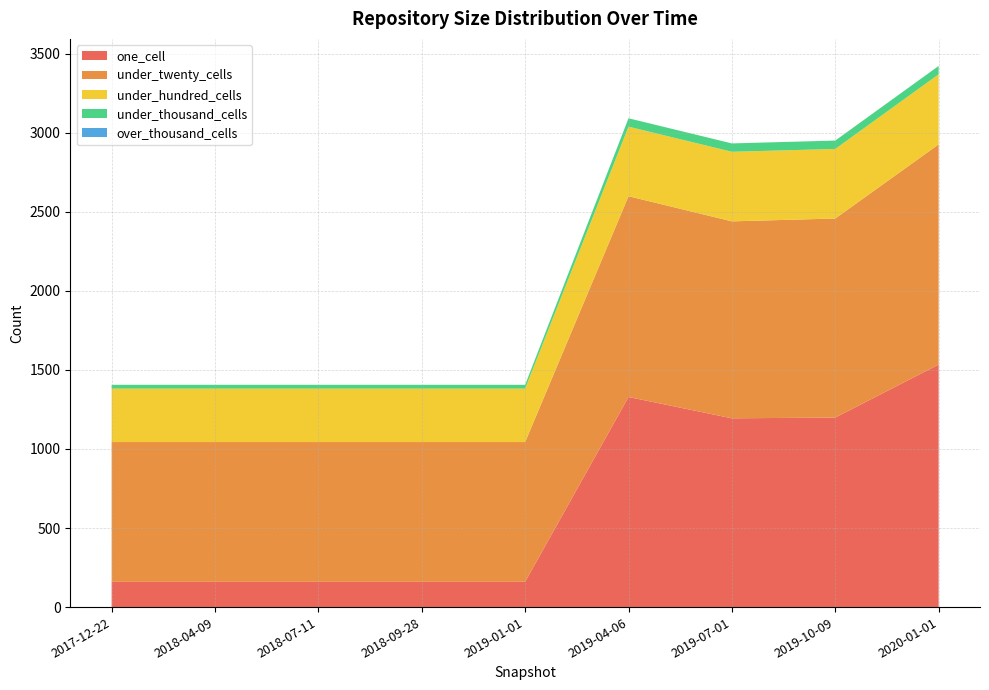

Reading left to right, extract all data points from this chart.

one_cell: 160	160	160	160	160	1329	1194	1199	1534
under_twenty_cells: 884	884	884	884	884	1270	1246	1259	1393
under_hundred_cells: 338	338	338	338	338	440	440	440	443
under_thousand_cells: 24	24	24	24	24	53	53	53	53
over_thousand_cells: 0	0	0	0	0	0	0	0	0